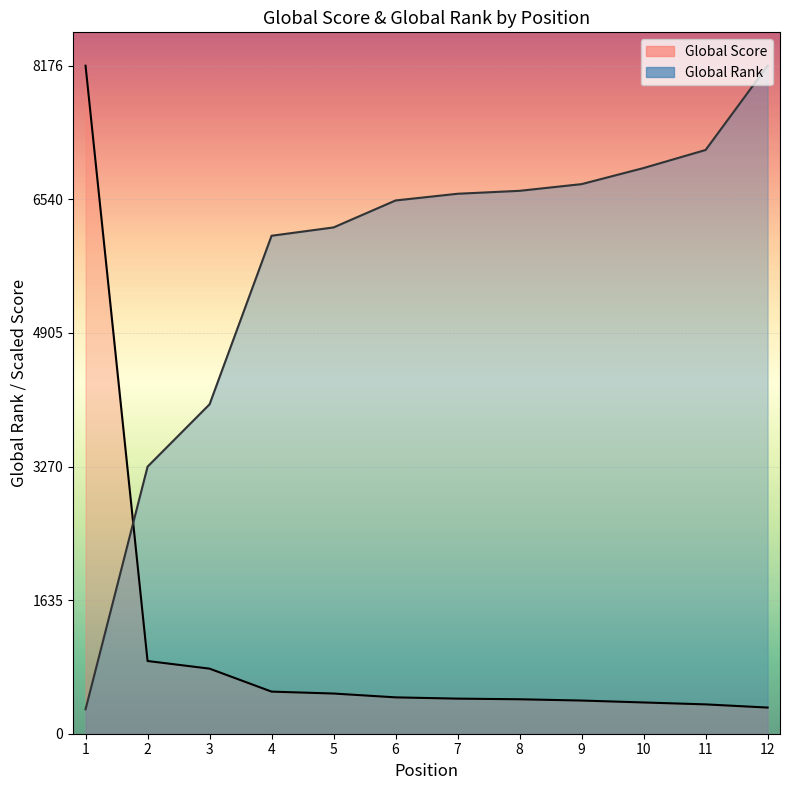

What value does the Global Score series have at 12?

320.2